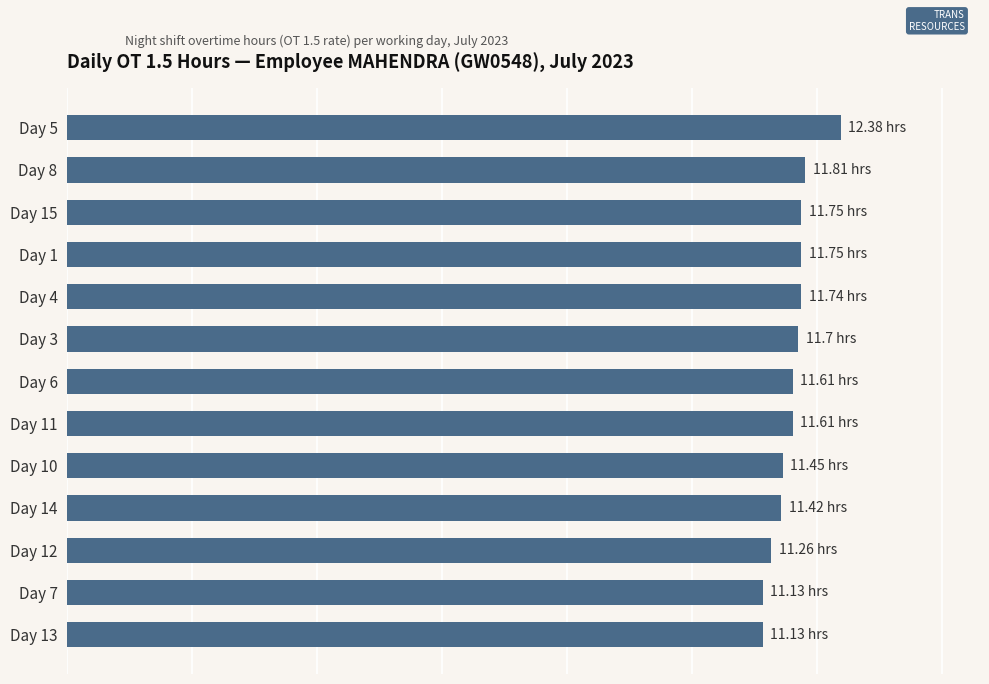

What is the difference between the maximum and minimum values?

1.2